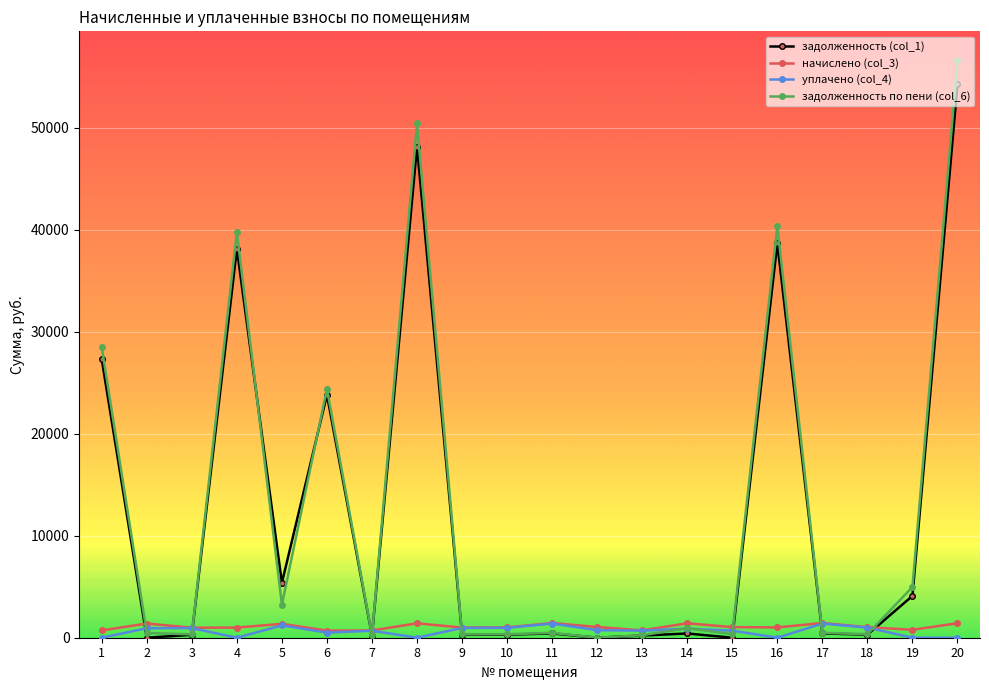

How many data points in уплачено (col_4) are above 740?

10